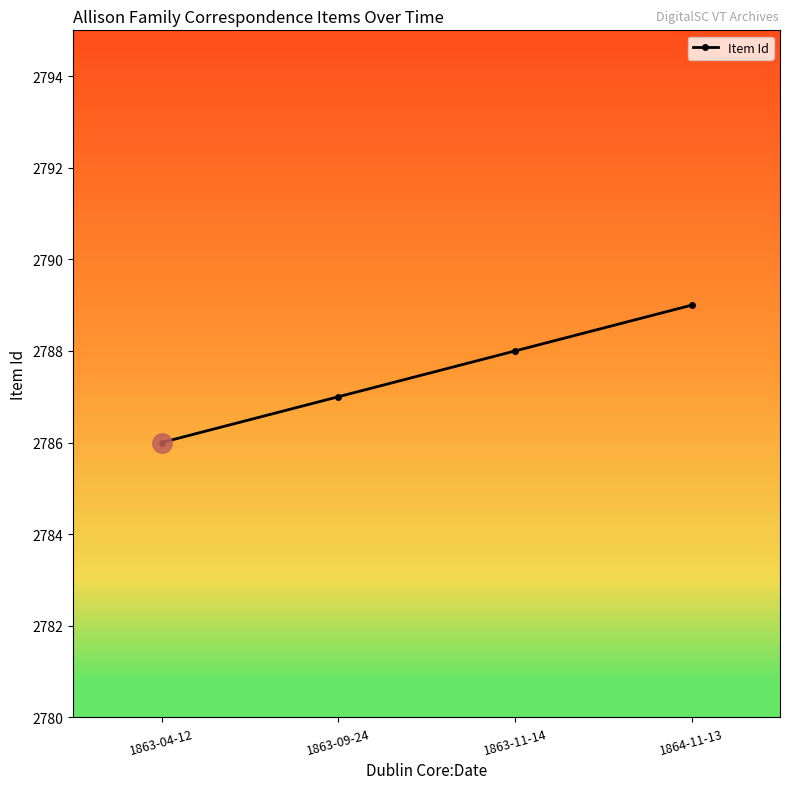

What is the label of the 2nd point from the left?

1863-09-24